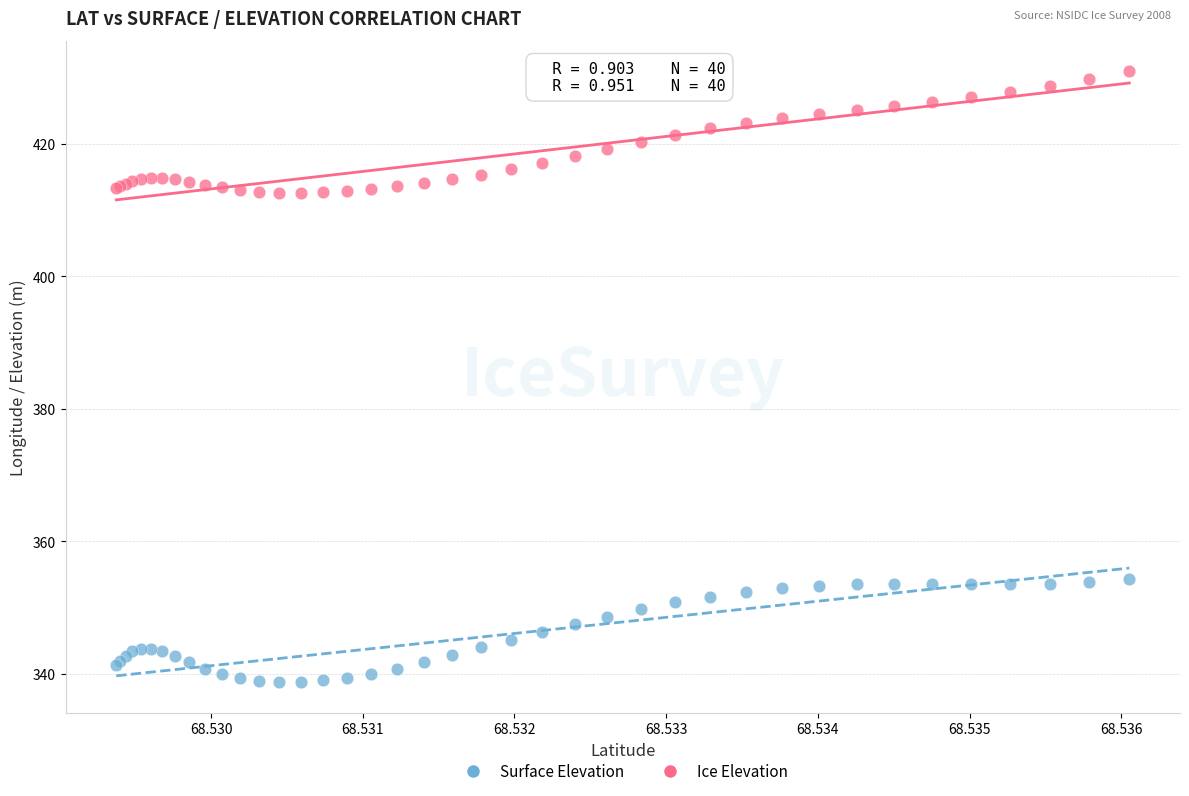

Which series reaches the maximum Y coordinate?

Ice Elevation